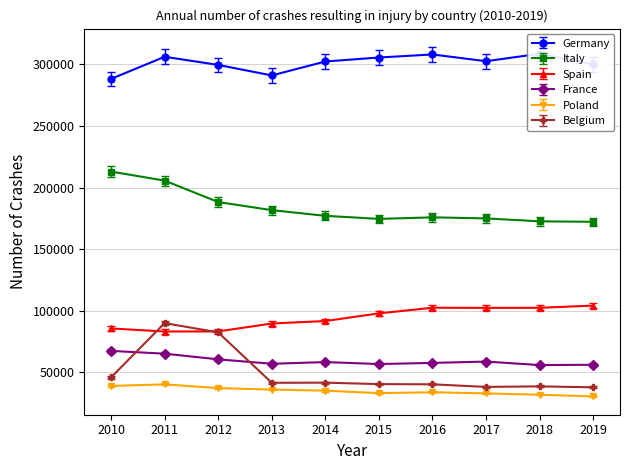

What is the sum of the France values at 2016 and 2010?

124803